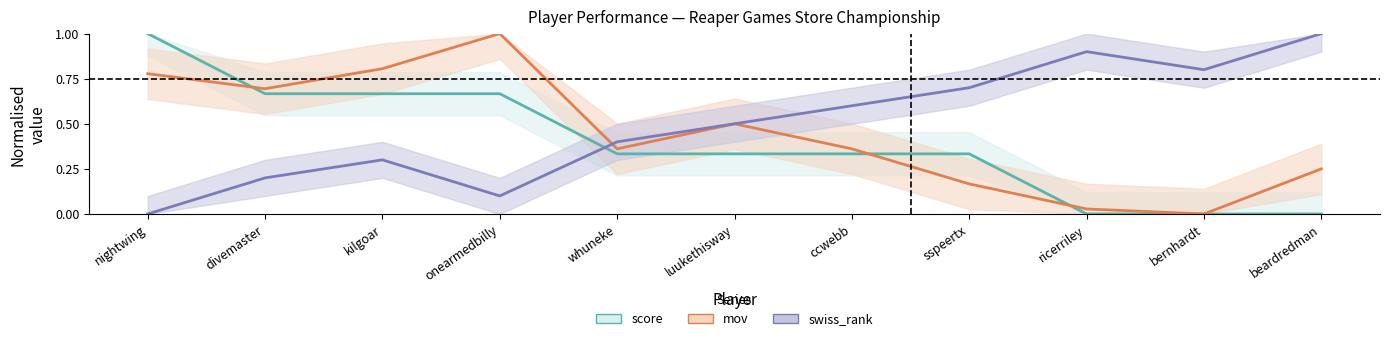

At which label does mov reach its peak?

onearmedbilly